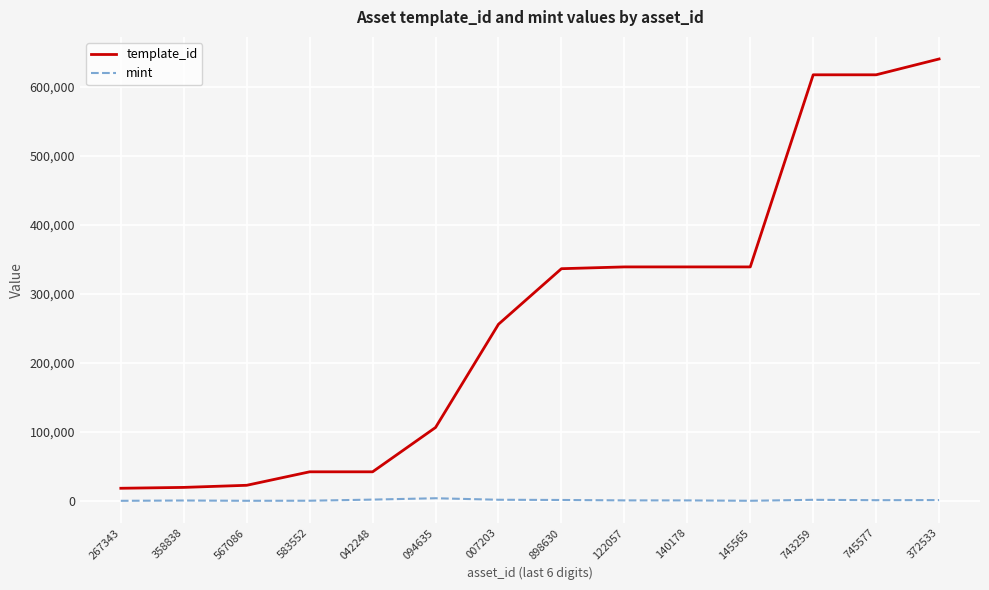

Between 122057 and 372533, which series saw the biggest shift?

template_id